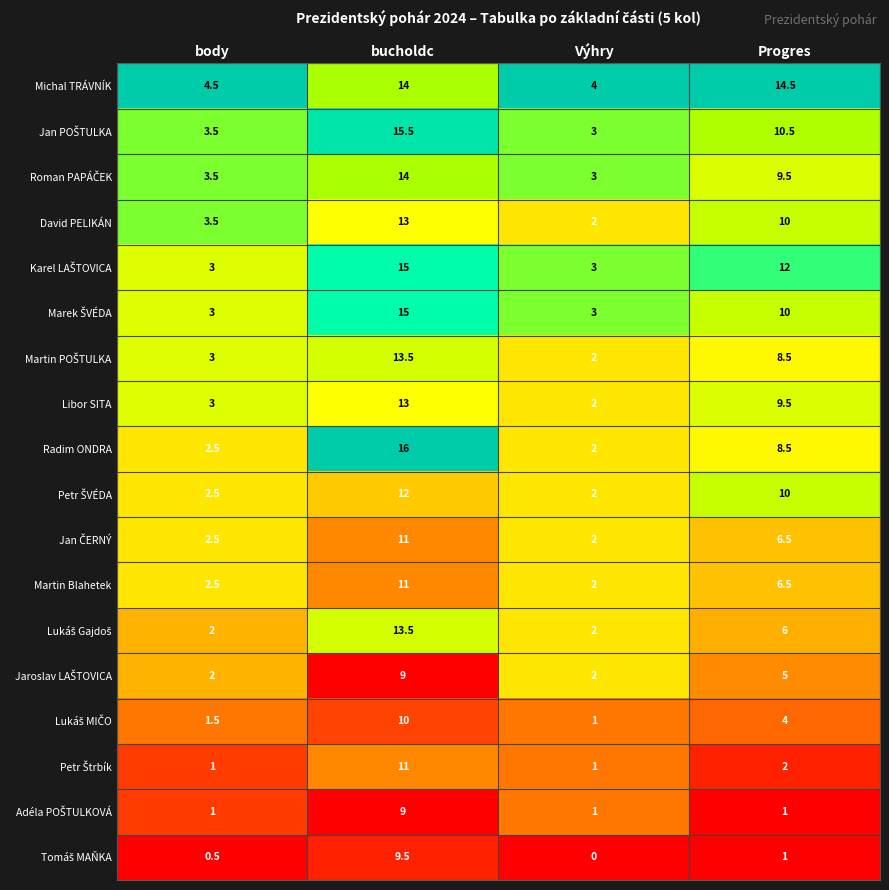

Which label corresponds to the smallest value in the chart?

Výhry